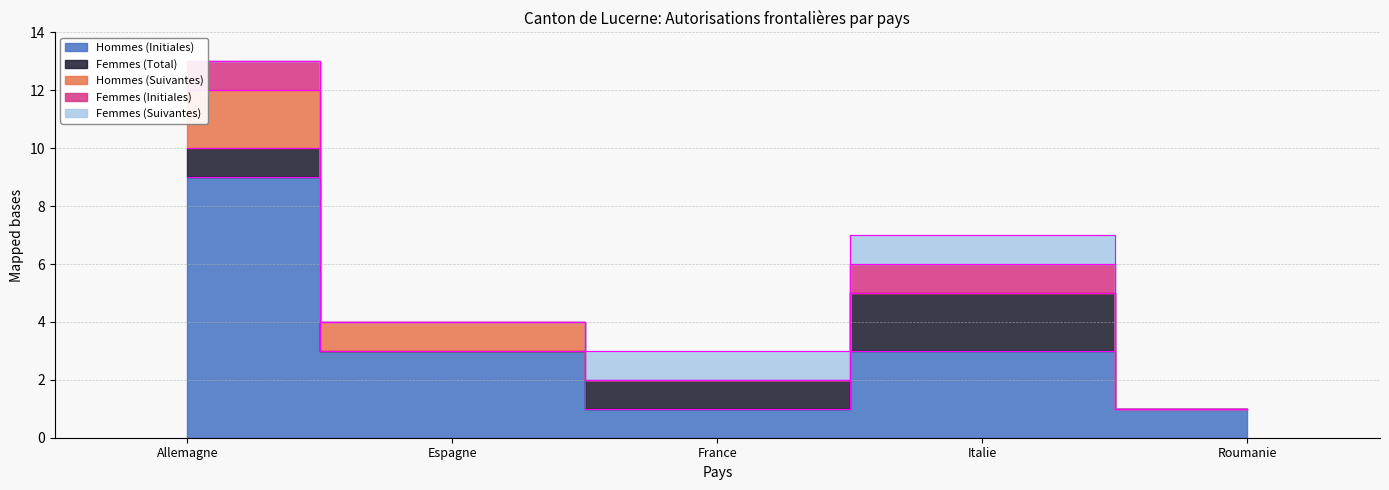

What is the sum of the Hommes (Suivantes) values at Allemagne and Roumanie?

2